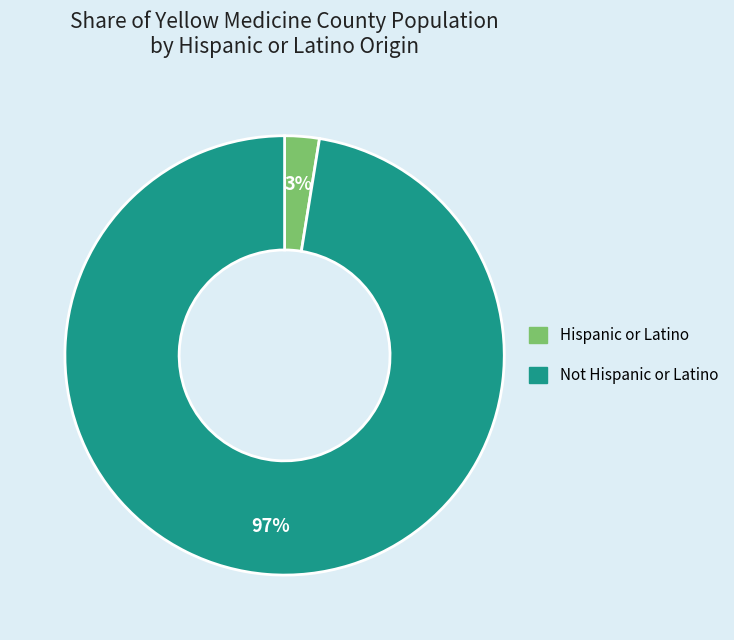

To the nearest percent, what percentage of the pie is Not Hispanic or Latino?

97%